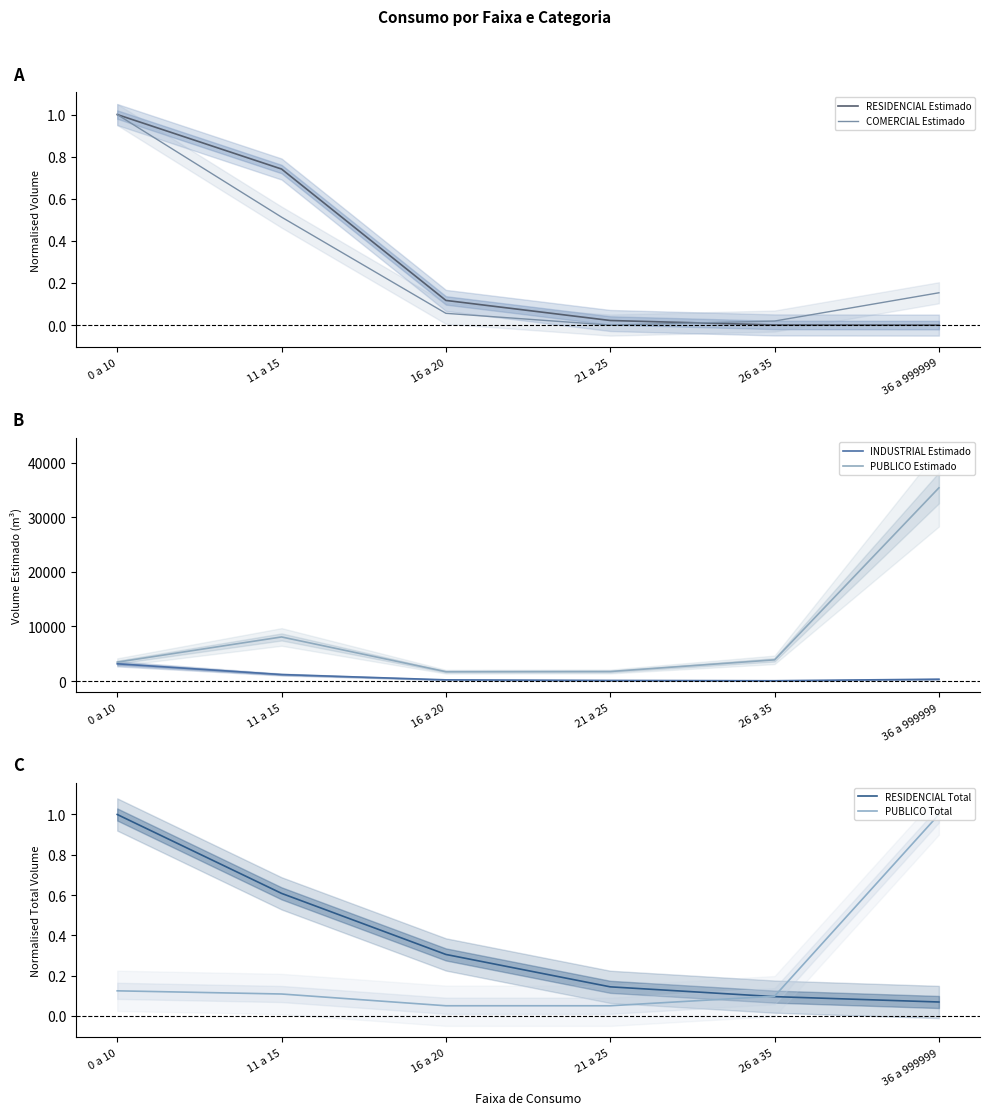

What is the difference between the PUBLICO Estimado values at 16 a 20 and 21 a 25?

34